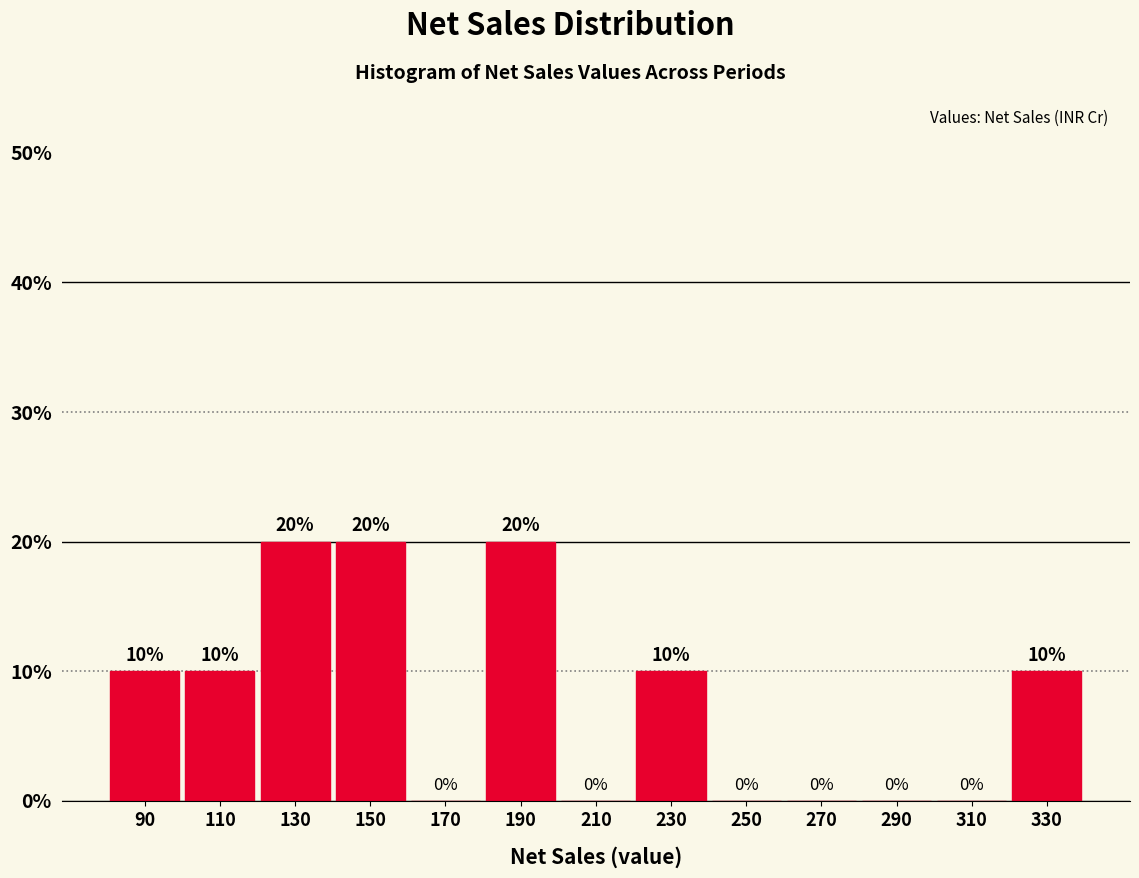

Reading left to right, transcribe this chart: for each bar, give the range it covers on the x-axis and its height.

80 to 100: 10
100 to 120: 10
120 to 140: 20
140 to 160: 20
160 to 180: 0
180 to 200: 20
200 to 220: 0
220 to 240: 10
240 to 260: 0
260 to 280: 0
280 to 300: 0
300 to 320: 0
320 to 340: 10